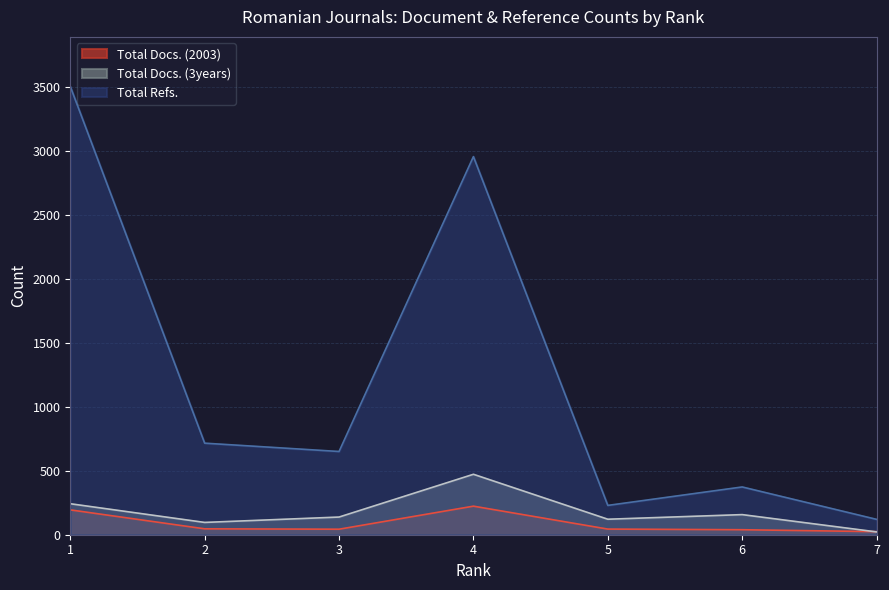

Where is Total Docs. (3years) nearest to the value 247?

1